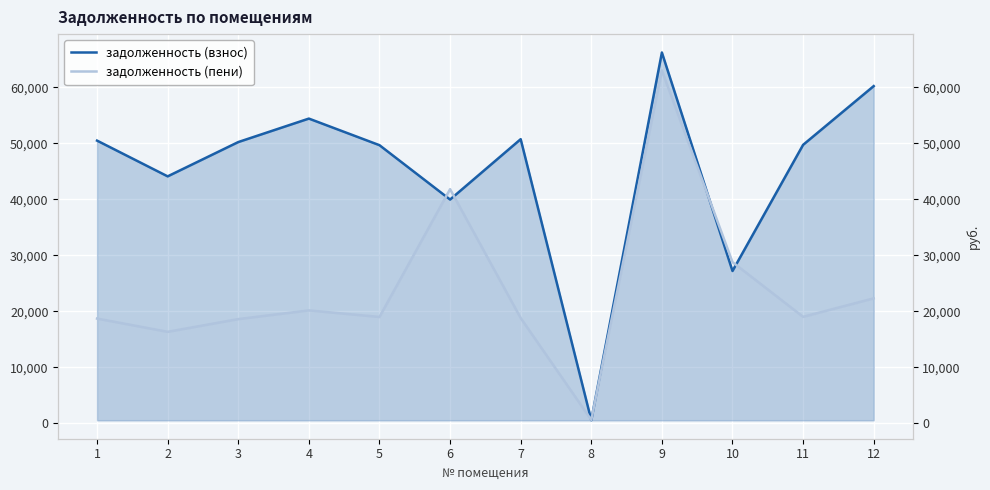

What are all the series names shown in the legend?

задолженность (взнос), задолженность (пени)